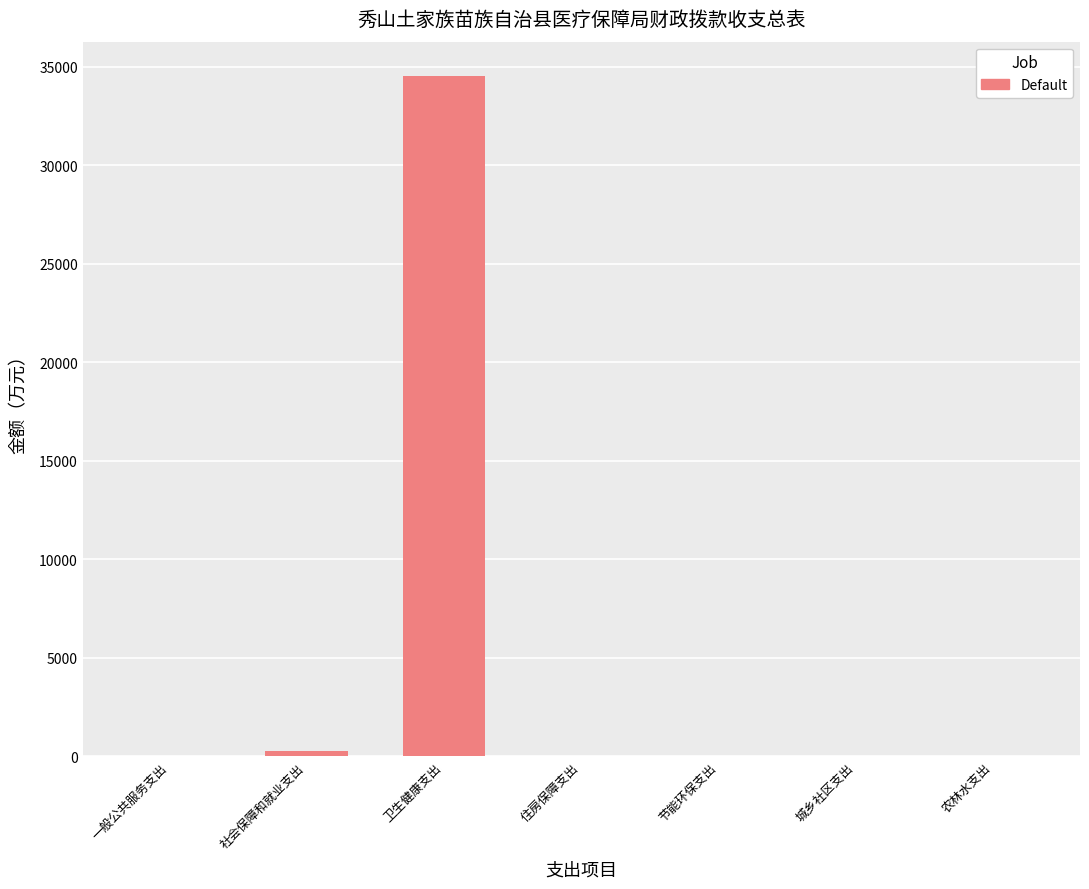

Which category has the highest value across all series?

卫生健康支出